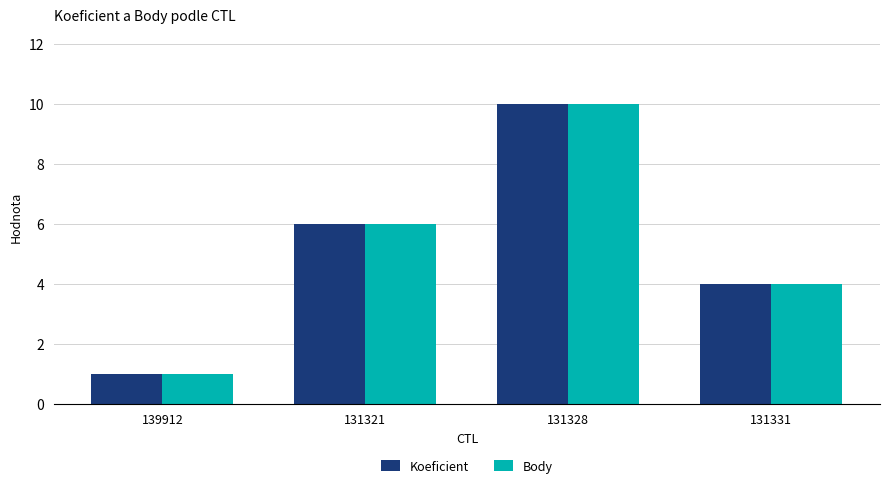

What is the value of the Koeficient bar at the 1st from the left?

1